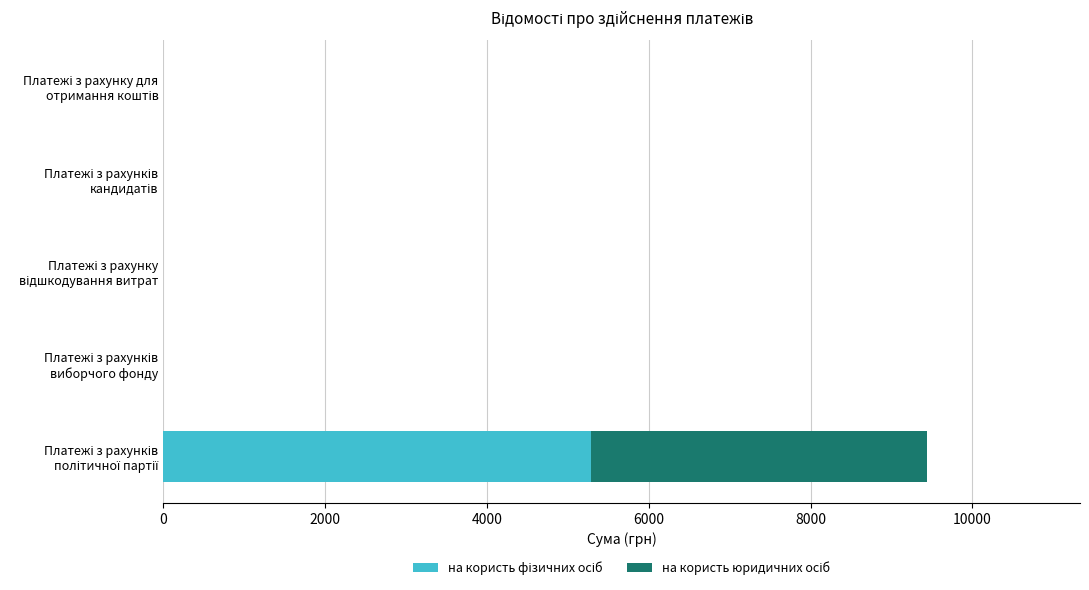

Rank the series by their maximum value, from highest to lowest.

на користь фізичних осіб, на користь юридичних осіб